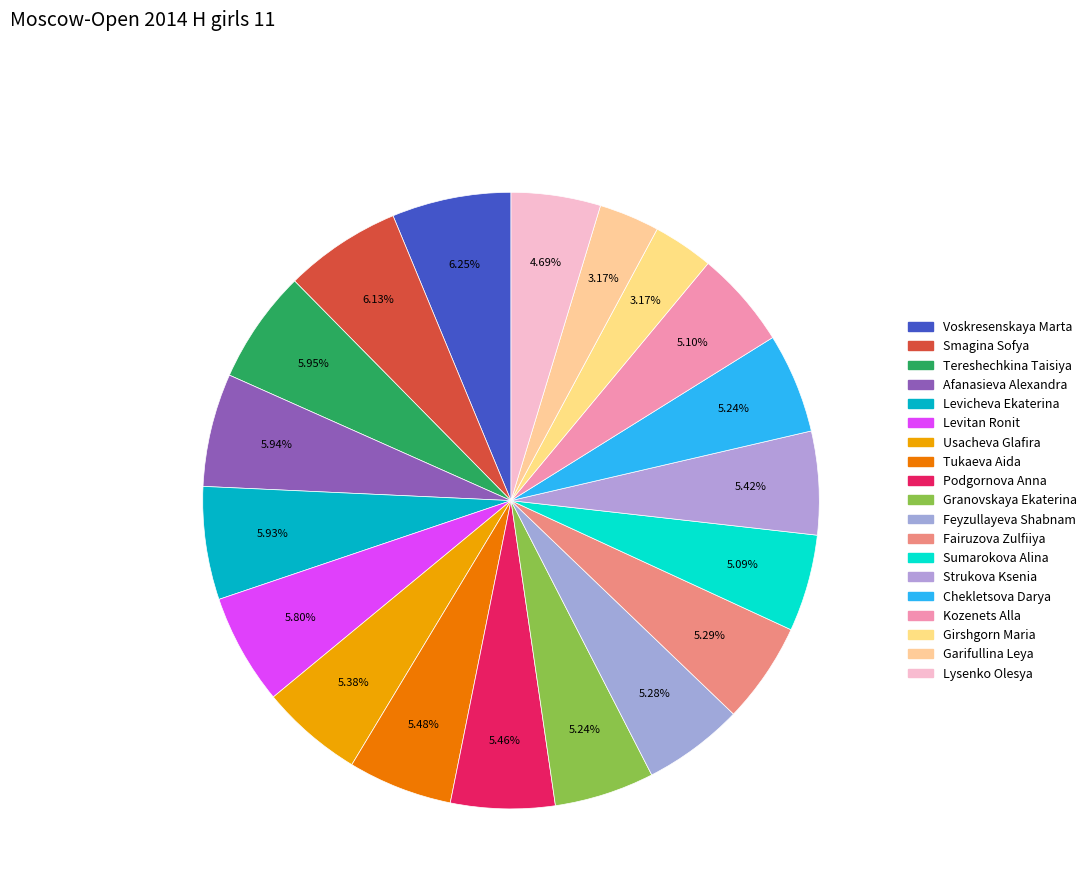

Between Podgornova Anna and Tereshechkina Taisiya, which is larger?

Tereshechkina Taisiya